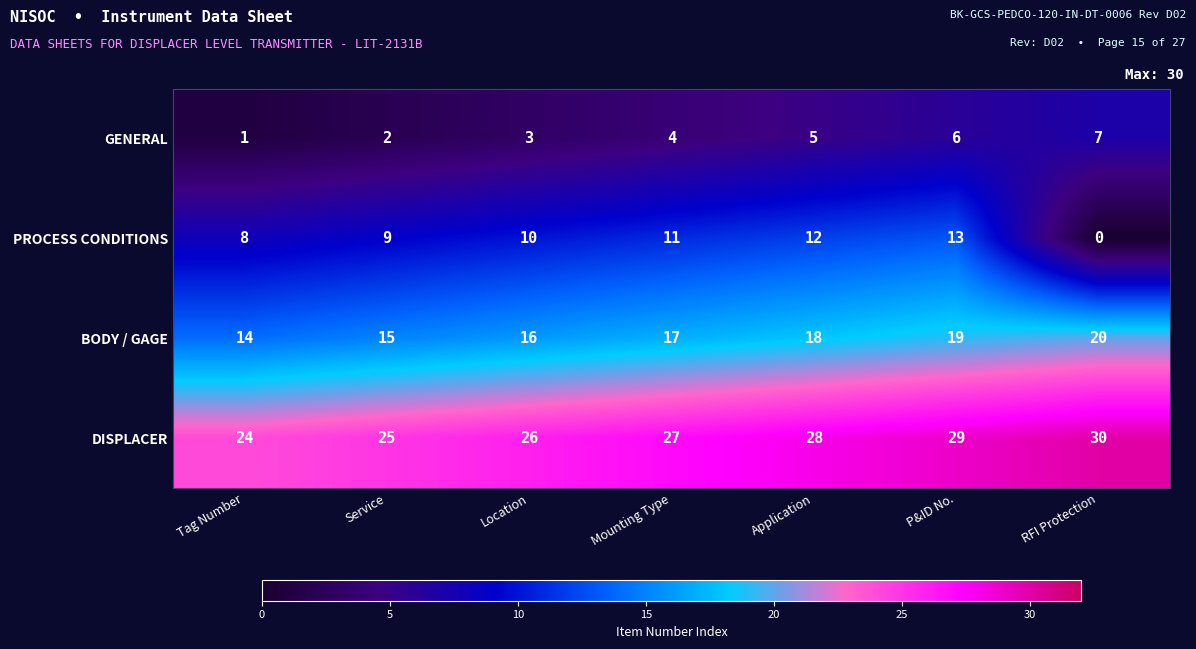

What is the total value across all series at Application?

63